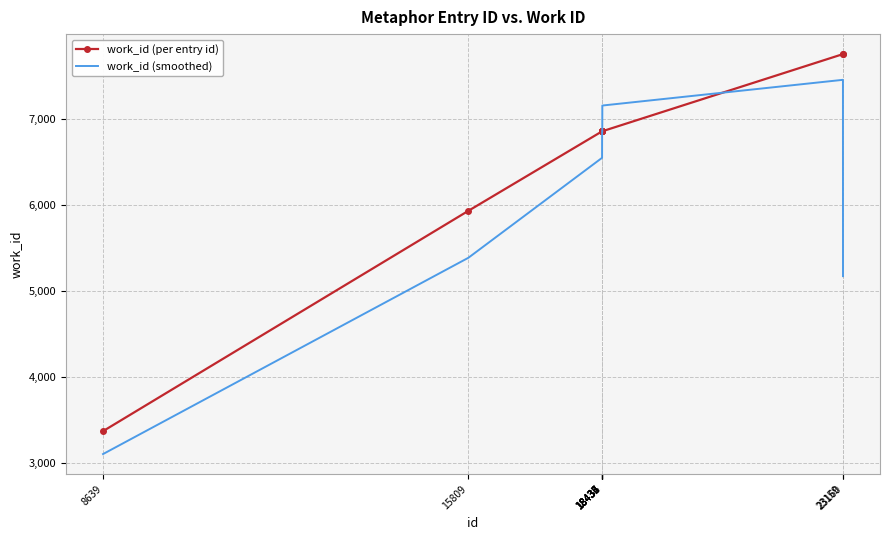

The work_id (per entry id) series shows 2949.2 at 18435. True or false?

False